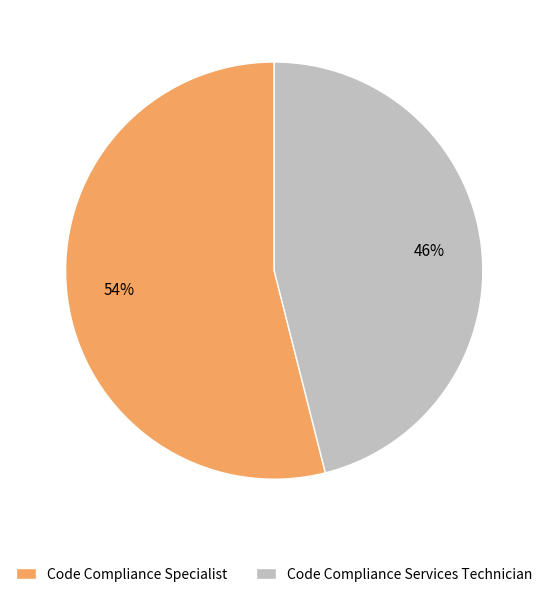

Do Code Compliance Services Technician and Code Compliance Specialist together represent more than half of the pie?

Yes